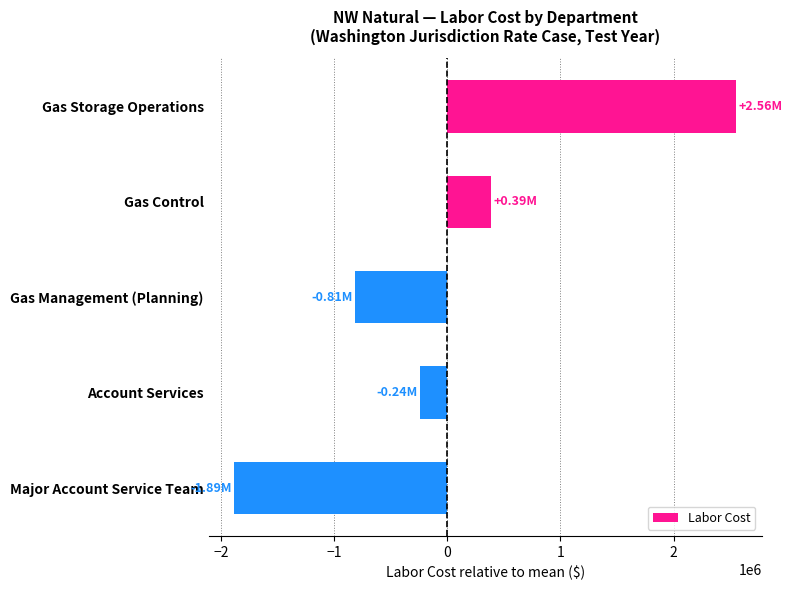

Rank the categories by value from highest to lowest.

Gas Storage Operations, Gas Control, Account Services, Gas Management (Planning), Major Account Service Team